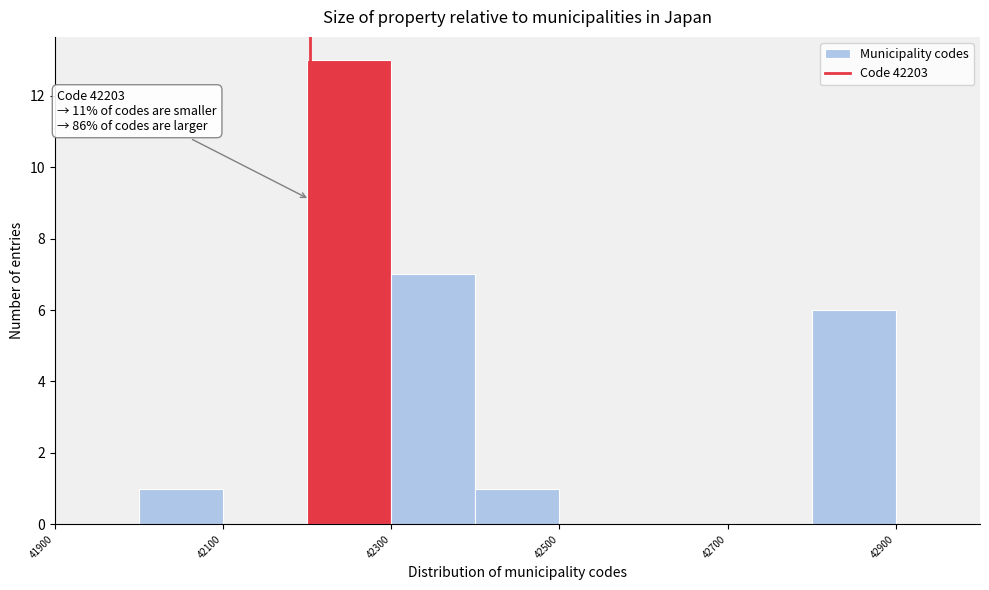

Over which range of the x-axis is the bar tallest?

42200 to 42300